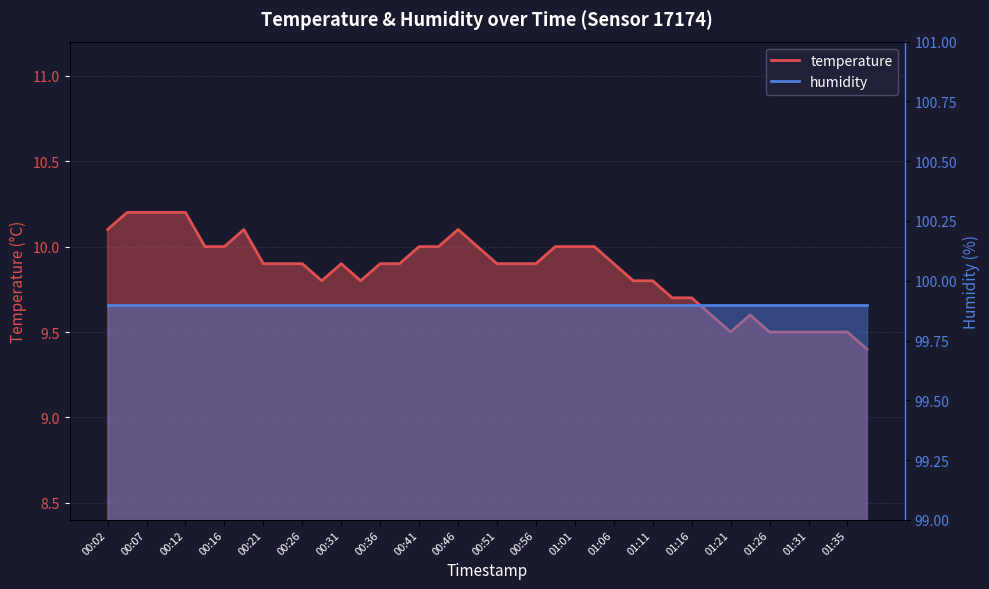

What is the change in value from 00:31 to 01:13?

-0.2